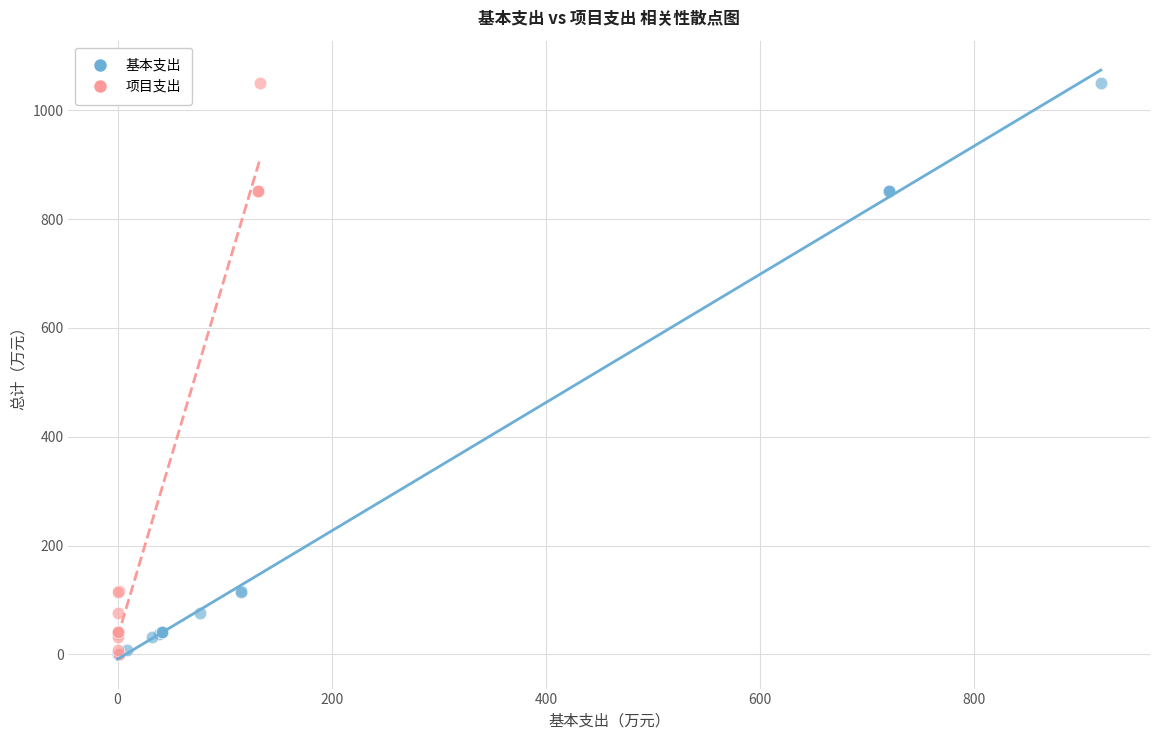

What are all the series names shown in the legend?

基本支出, 项目支出